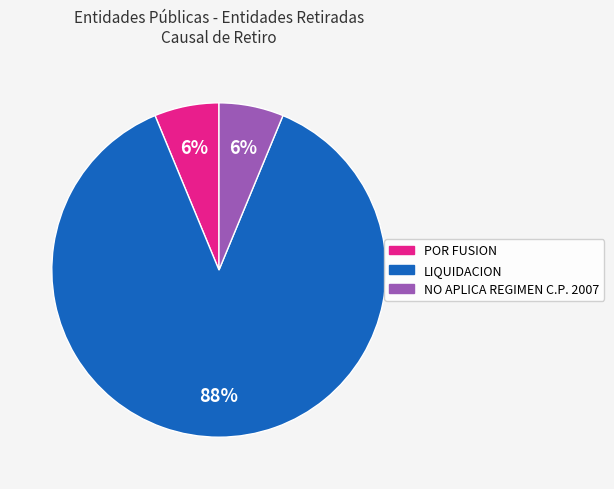

Does any single category account for the majority?

Yes